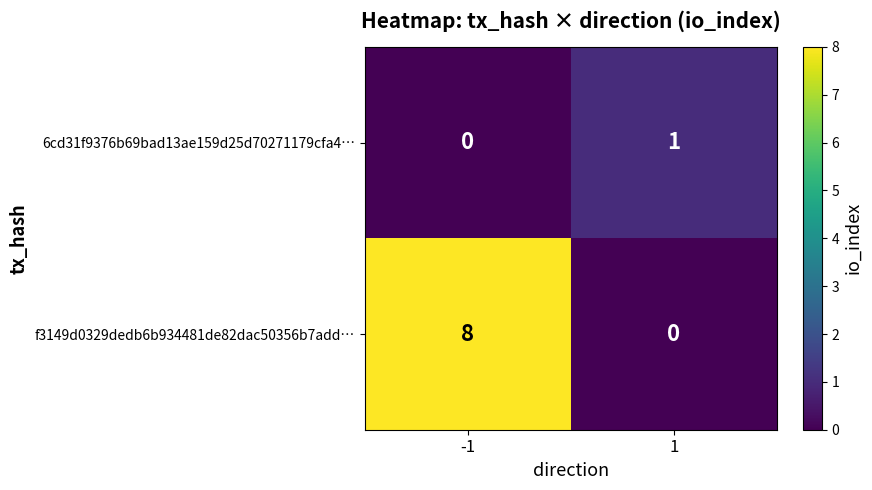

Which series changed the most between -1 and 1?

f3149d0329dedb6b934481de82dac50356b7add…